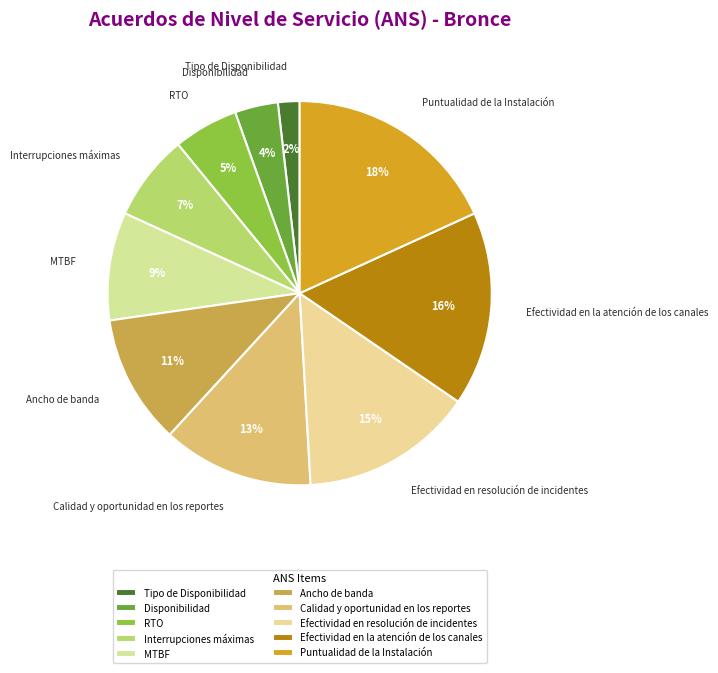

How many segments does this pie chart have?

10